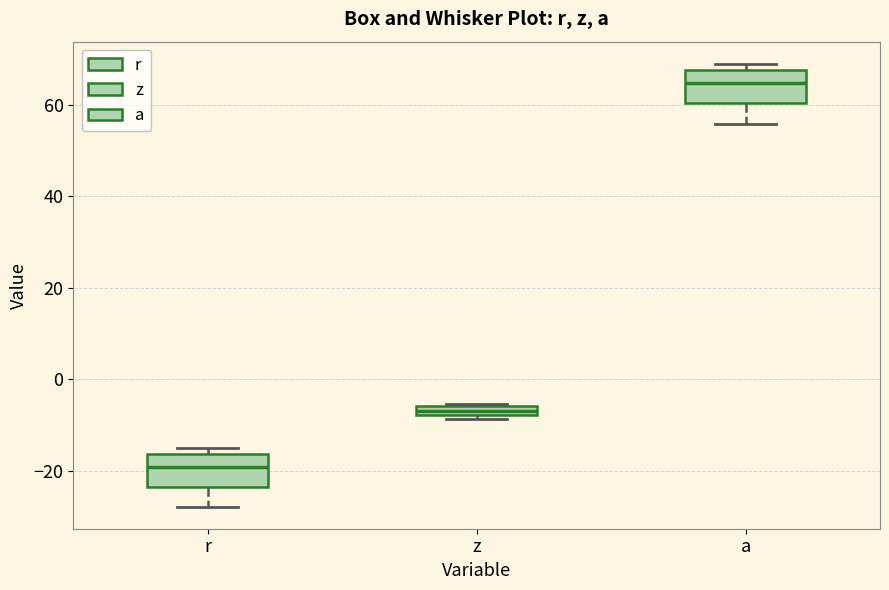

Where does the median line of the box for r sit on the y-axis? The values are not printed on the chart, so give them approximately, as read against the axis.

-20